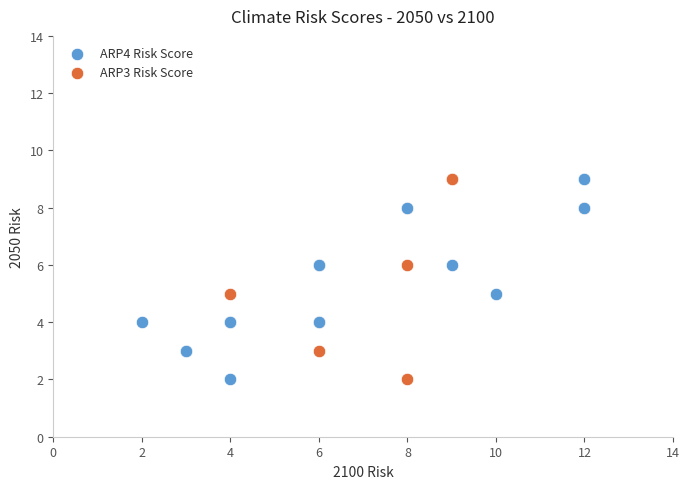

What are all the series names shown in the legend?

ARP4 Risk Score, ARP3 Risk Score